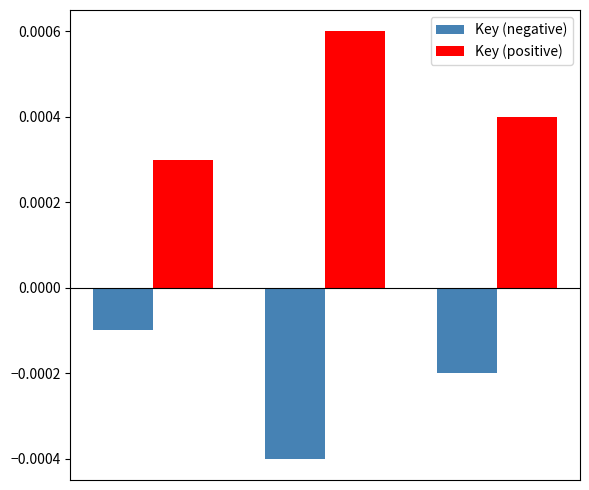

Which series has the largest total across all categories?

Key (positive)